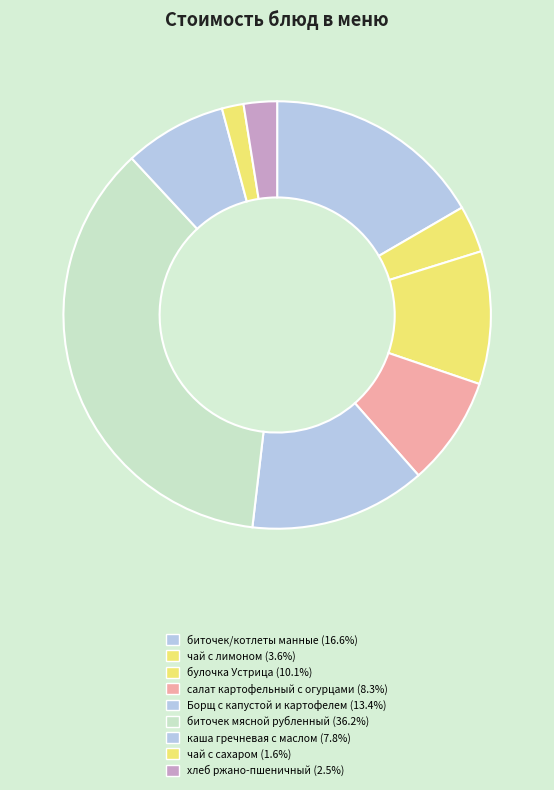

True or false: хлеб ржано-пшеничный accounts for 3% of the total.

True